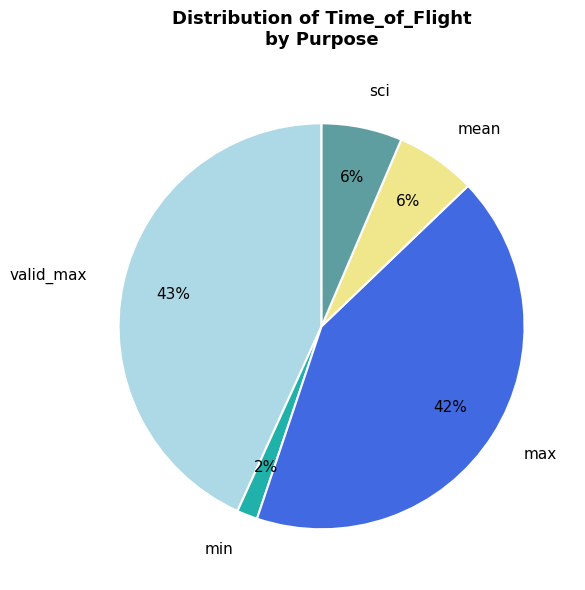

To the nearest percent, what is the combined percentage of min and sci?

8%